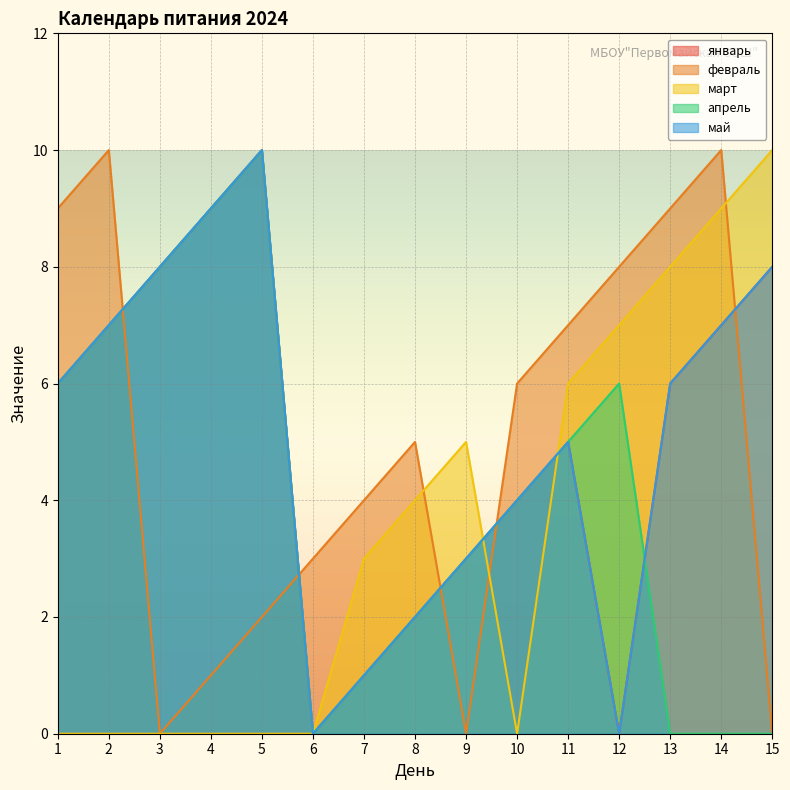

Which series has the largest range (max minus min)?

январь